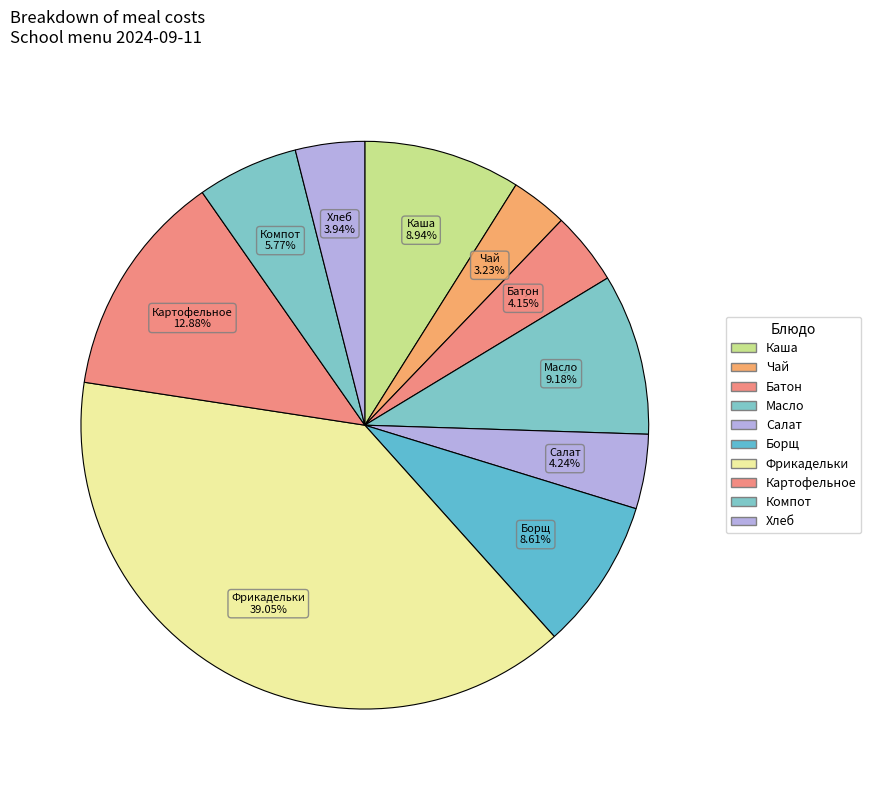

How many slices are in this pie chart?

10